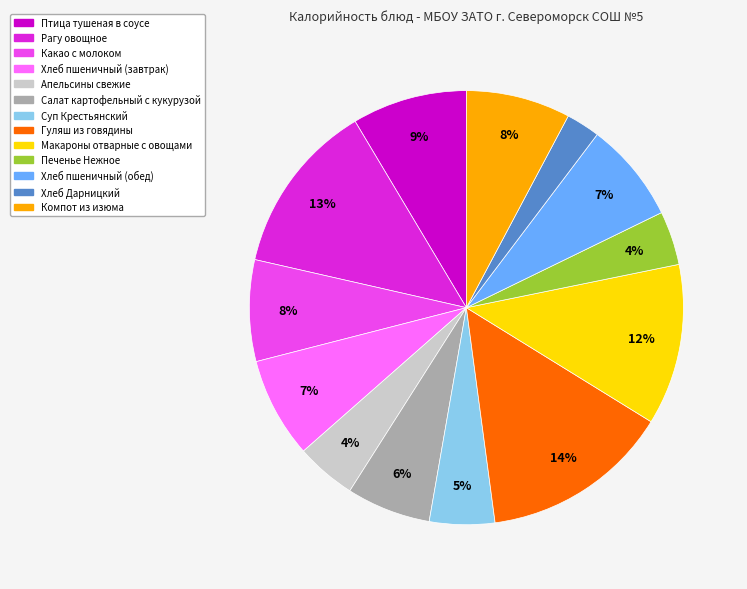

How many slices are in this pie chart?

13